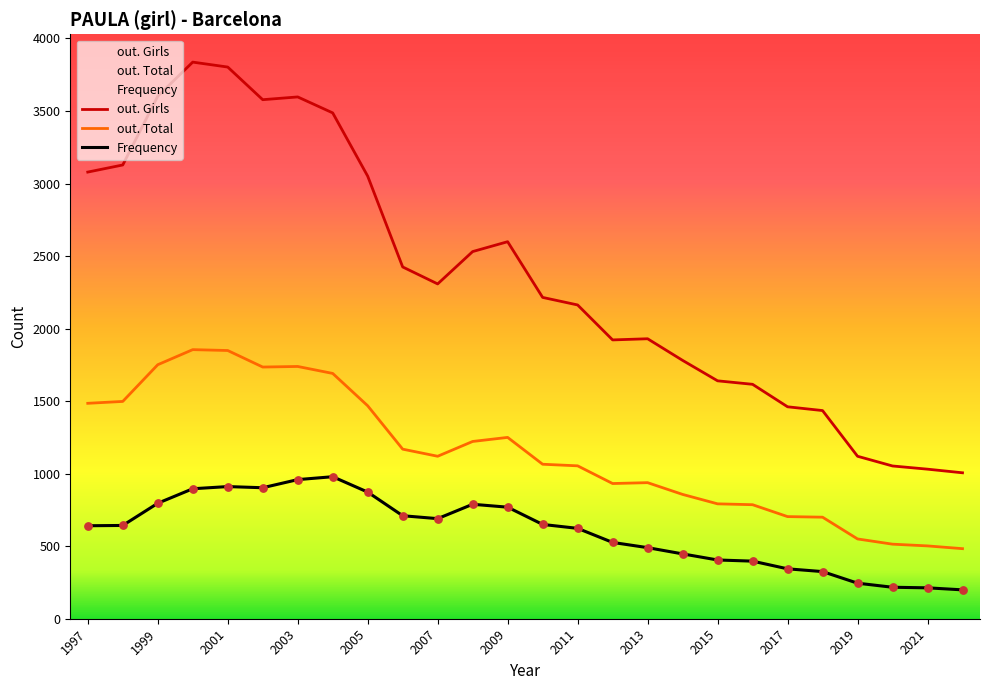

At how many categories does at least one series exceed 1012?

25